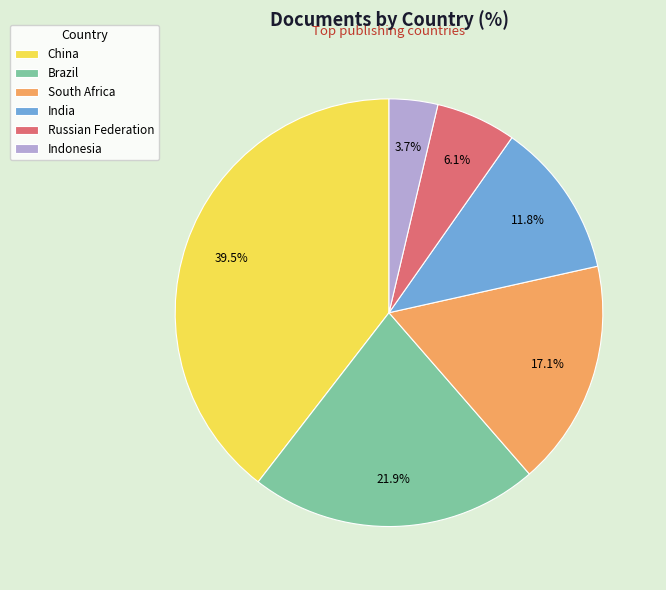

Do Russian Federation and Brazil together represent more than half of the pie?

No